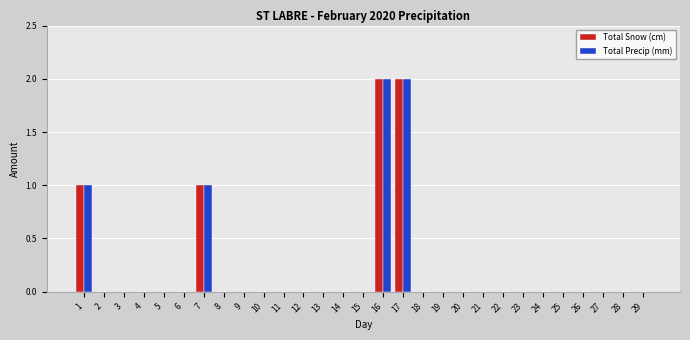

The value of Total Precip (mm) at 27 is 1. True or false?

False